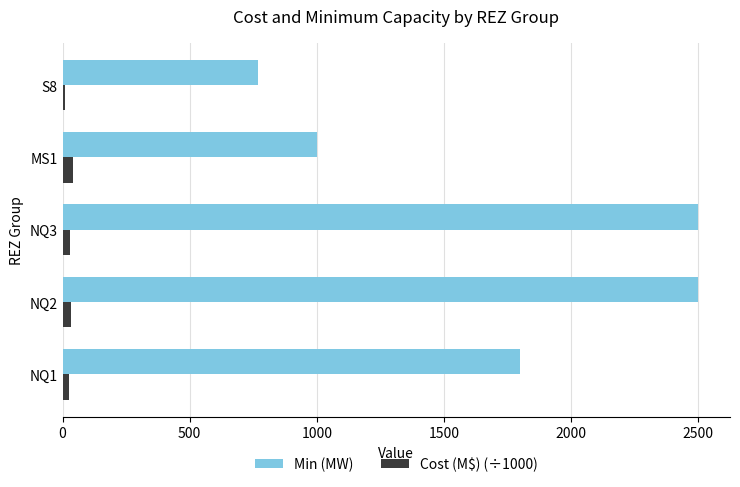

What is the difference between the second highest and second lowest values in the Cost (M$) (÷1000) series?

5.9